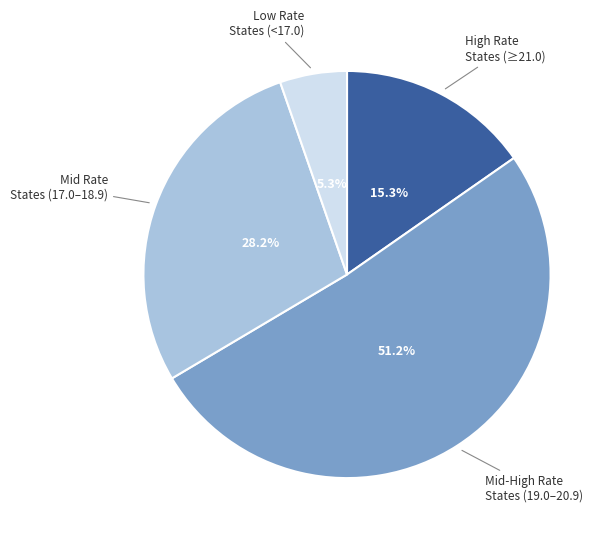

How many segments does this pie chart have?

4